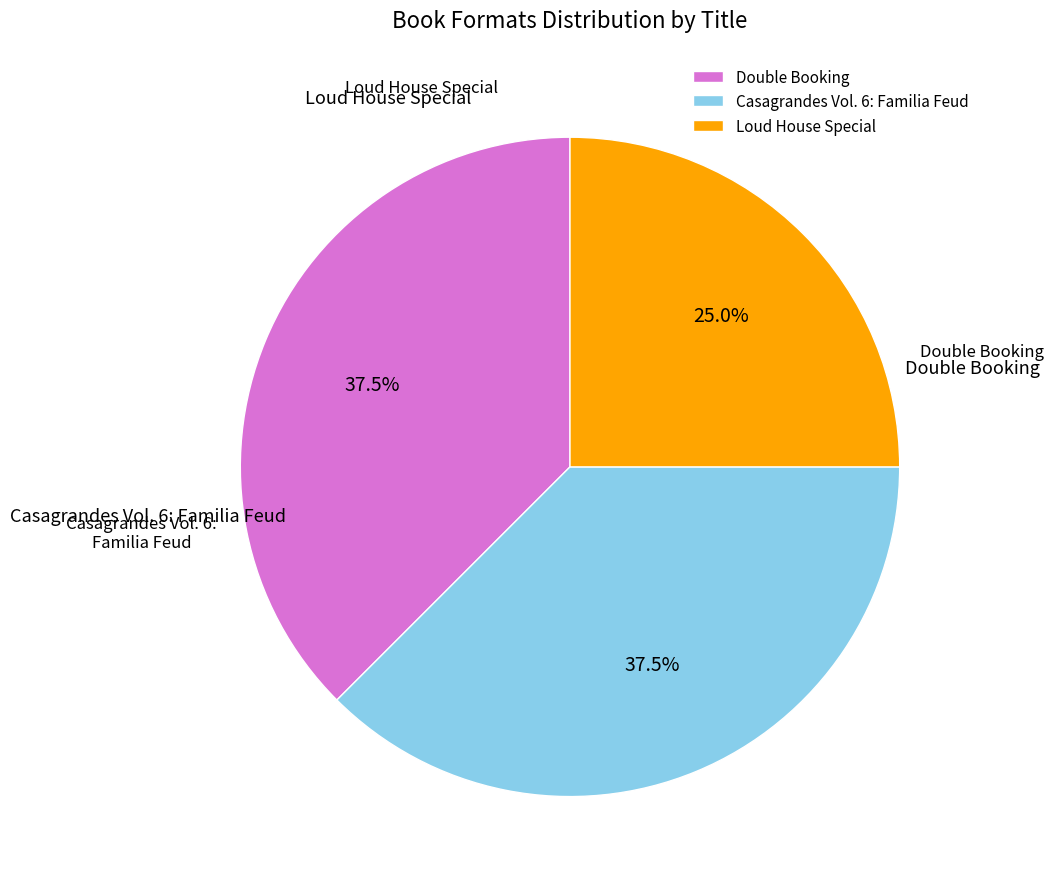

To the nearest percent, what is the average slice percentage?

33%